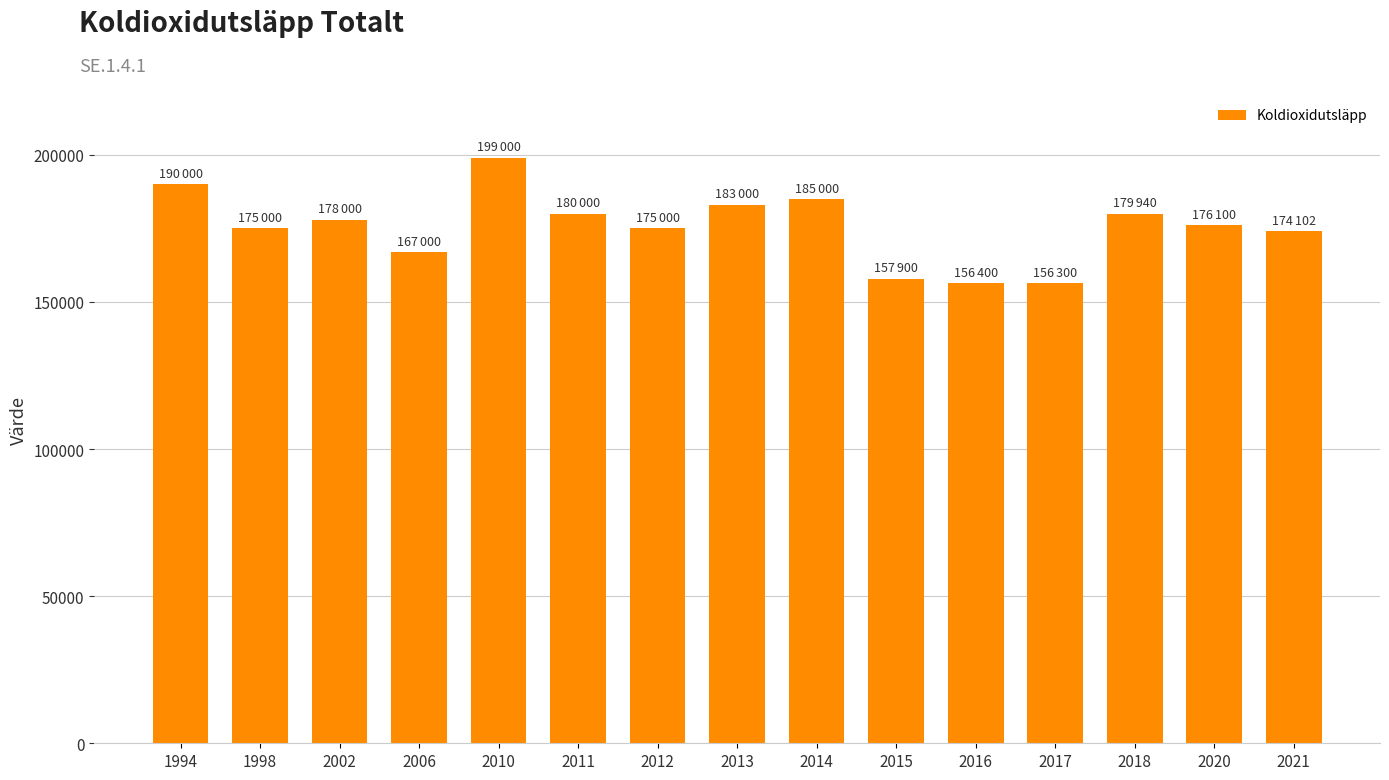

What is the minimum value shown in the chart?

156300